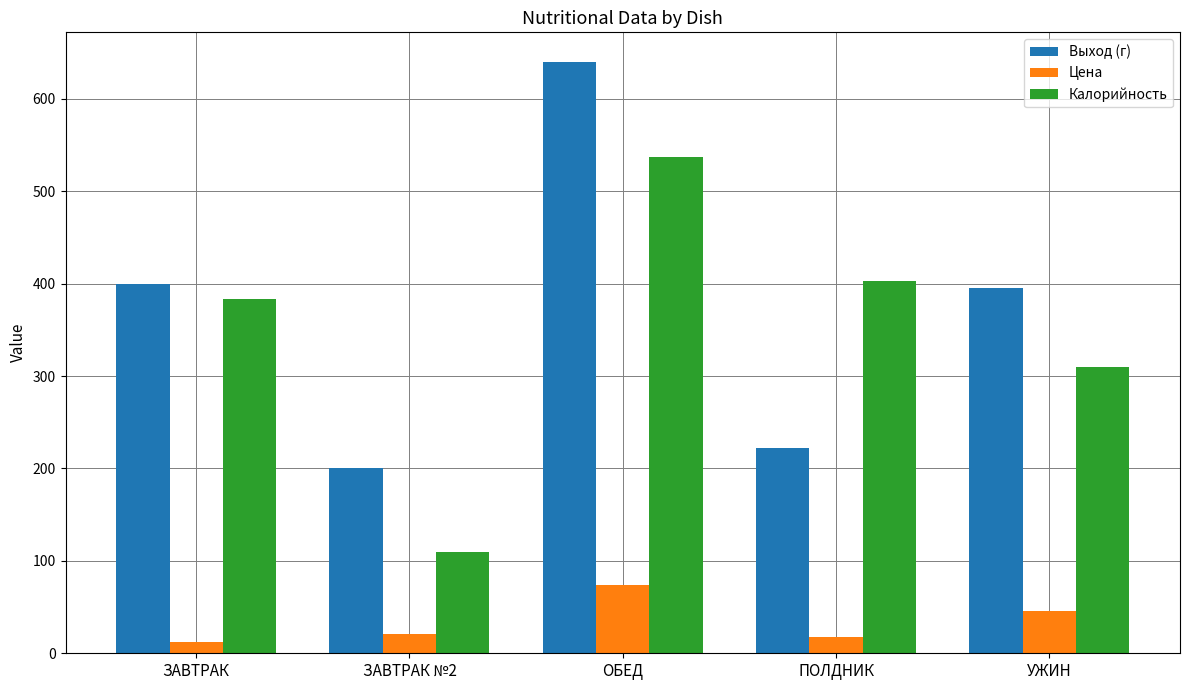

Is the value of Выход (г) at ОБЕД greater than the value of Цена at ОБЕД?

Yes